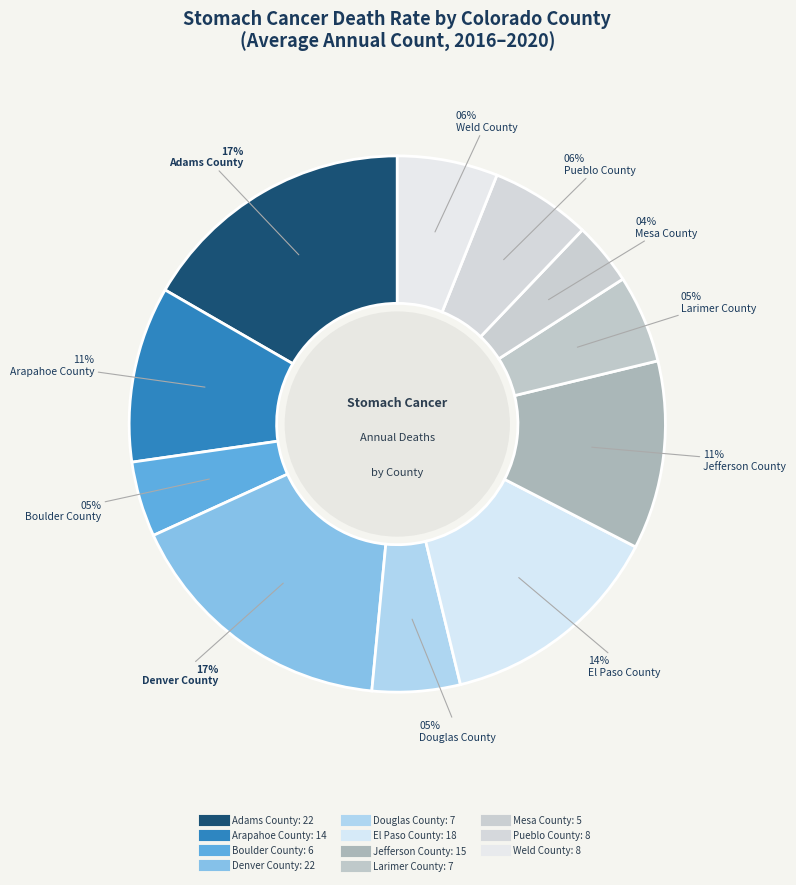

Approximately how many times larger is the value at Pueblo County compared to Jefferson County?

0.5